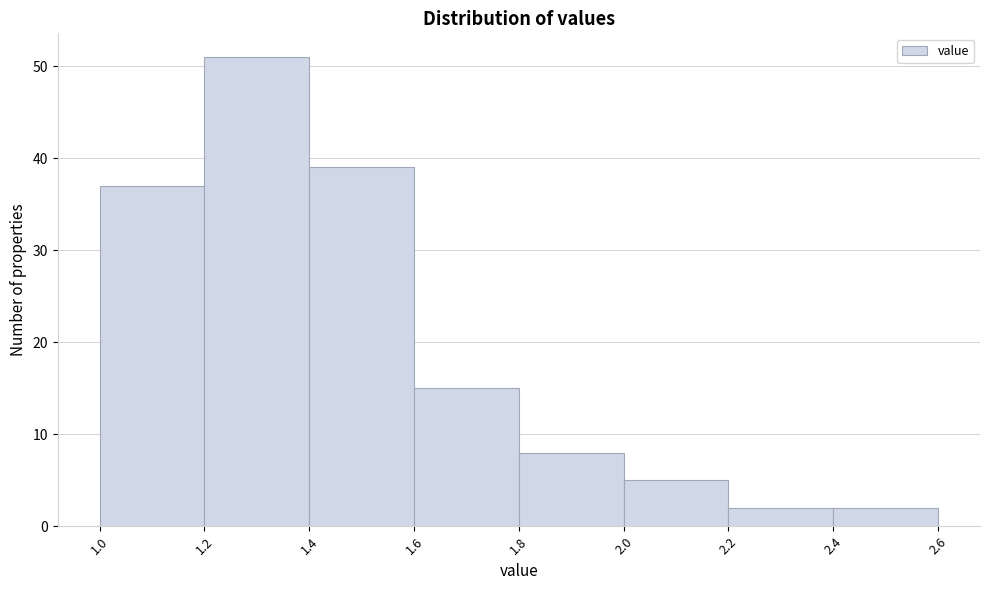

Over which range of the x-axis is the bar tallest?

1.2 to 1.4